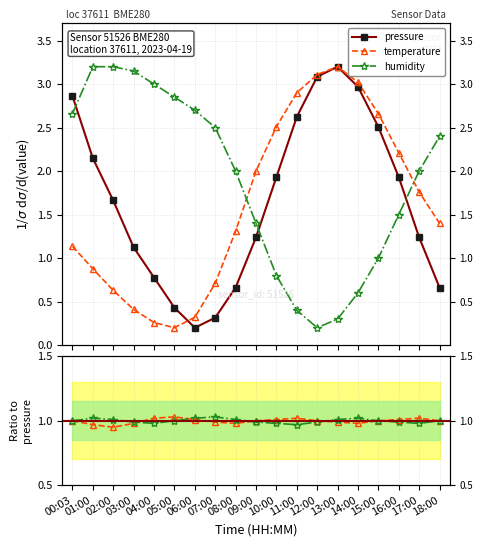

How many lines are shown in the chart?

3